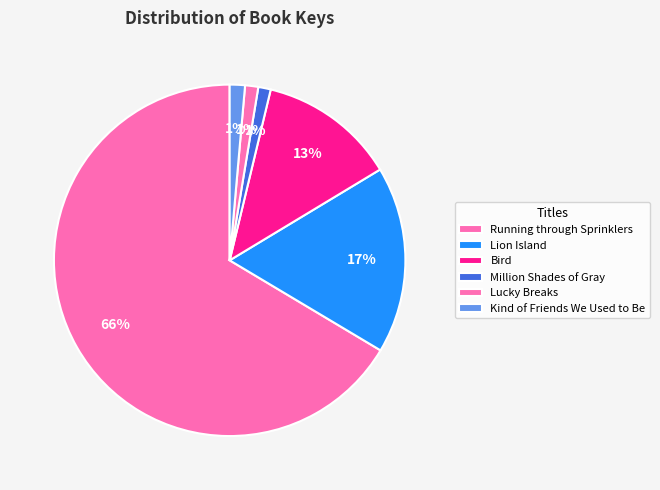

Does Running through Sprinklers represent more than half of the total?

Yes